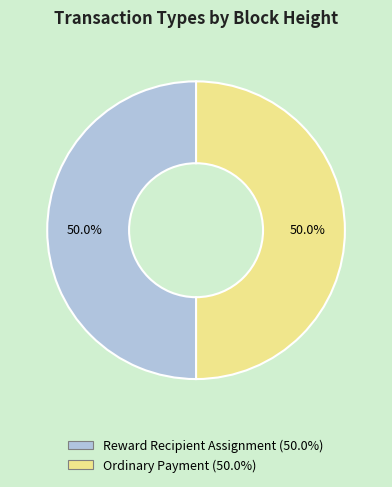

What percentage is NOT represented by Reward Recipient Assignment?

50.0%